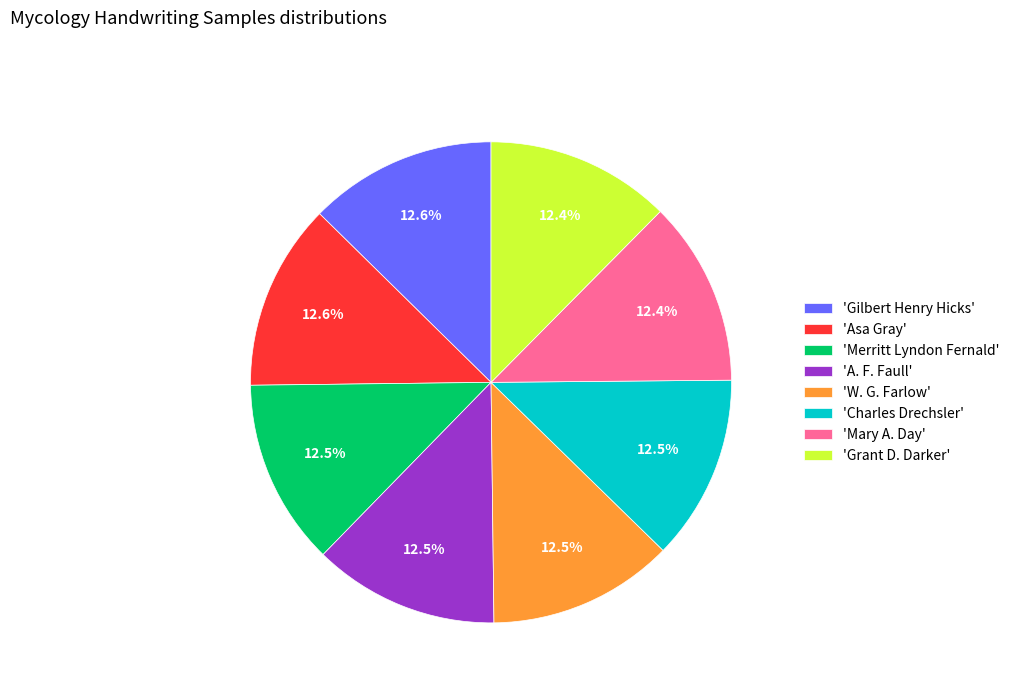

Count the number of slices in the pie.

8